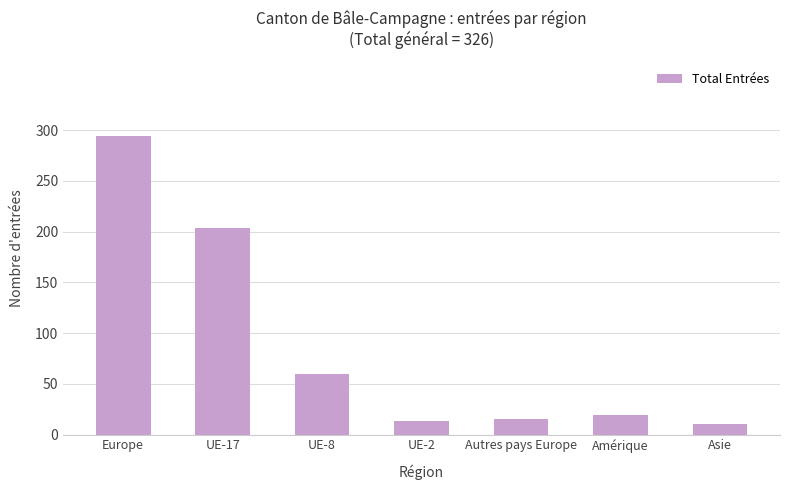

Where is the data nearest to the value 152?

UE-17